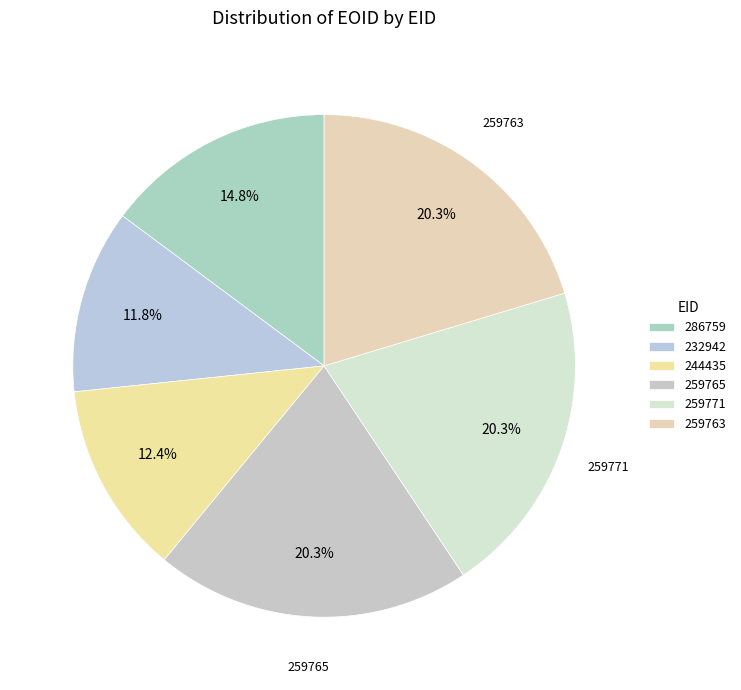

Between 259765 and 259771, which is larger?

259771